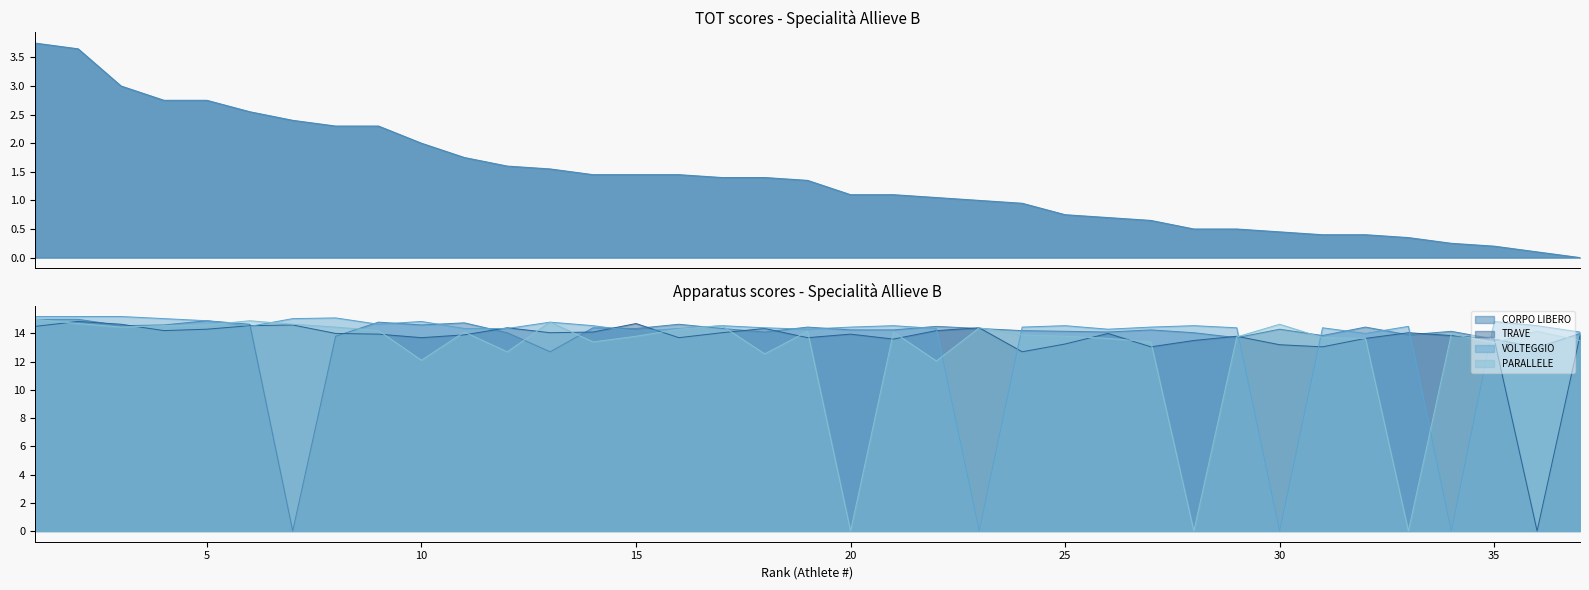

What is the spread (max minus min) of values at 29?

13.9